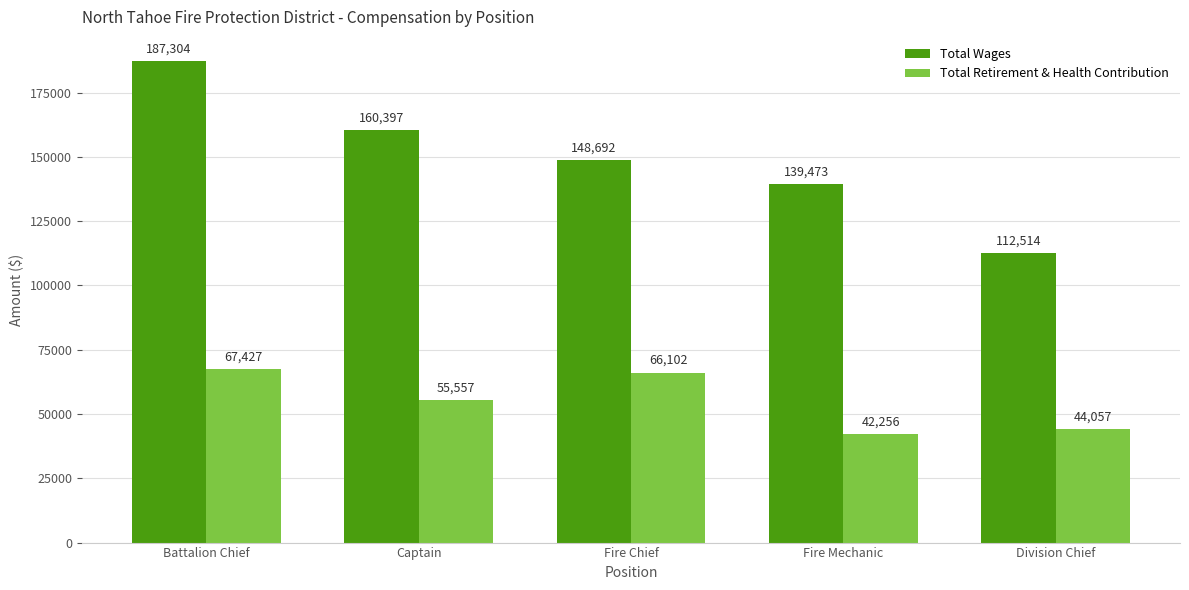

Which series has the largest range (max minus min)?

Total Wages